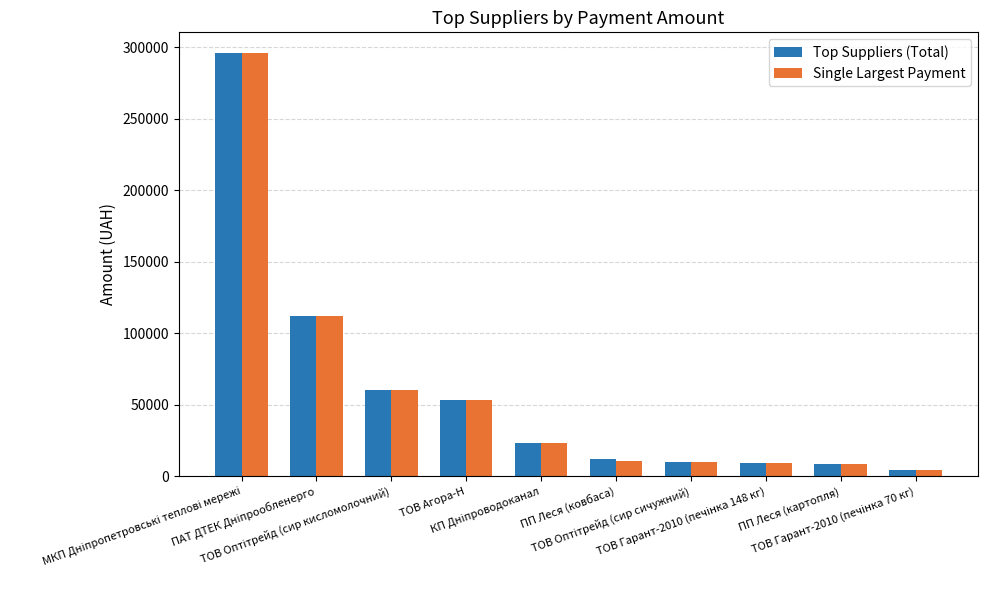

The value of Single Largest Payment at ПП Леся (картопля) is 8360.4. True or false?

True